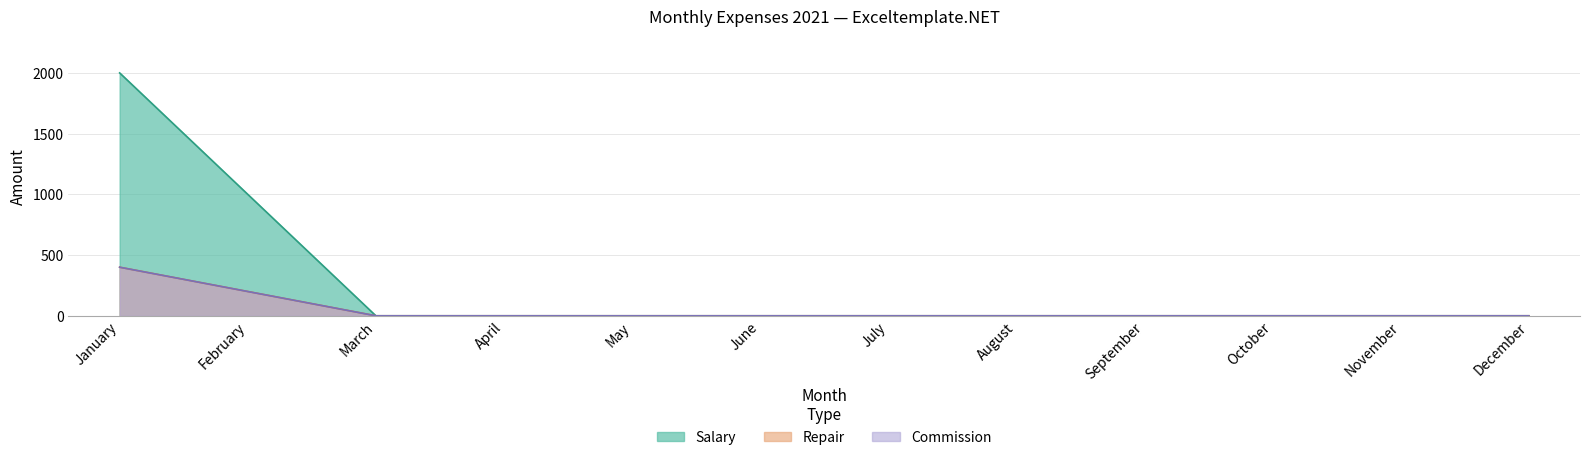

Which has a higher value, November or June?

November